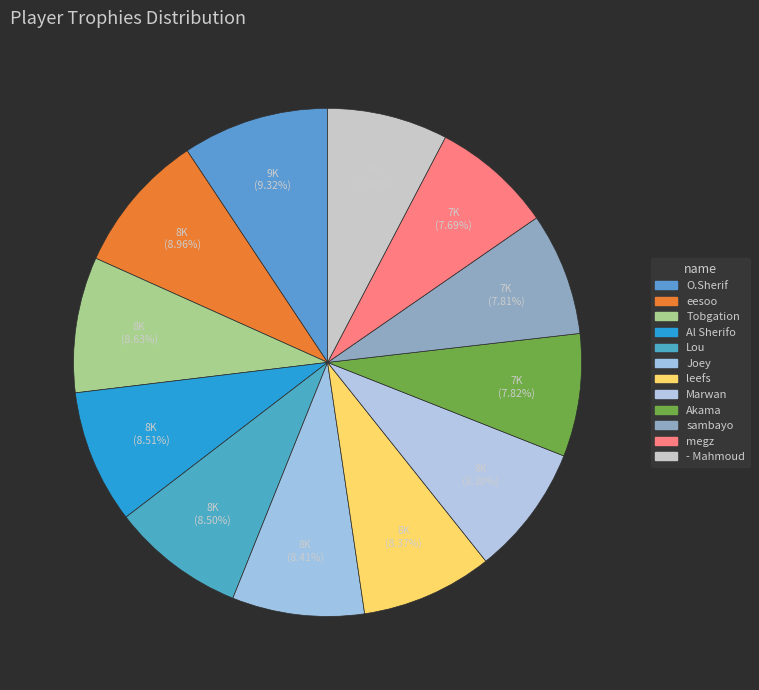

To the nearest percent, what is the difference between the Tobgation and megz slice percentages?

1%